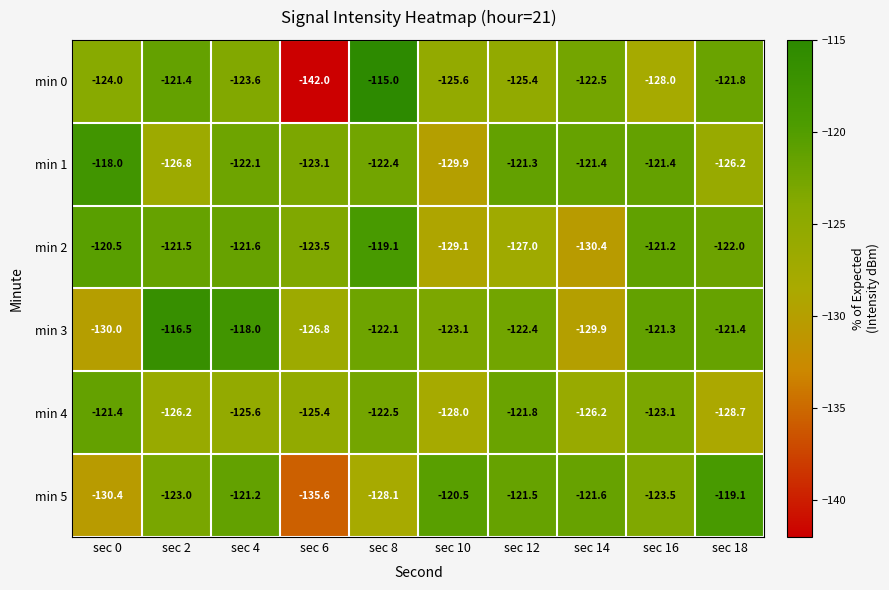

Where does the min 5 series first go above -121?

sec 10